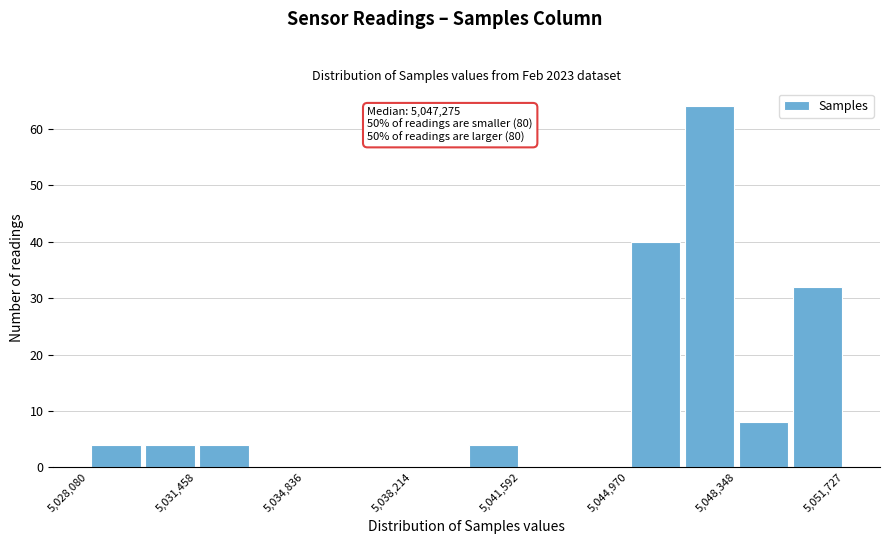

Read against the x-axis, roughly where is the centre of the tallest bar?

5047500